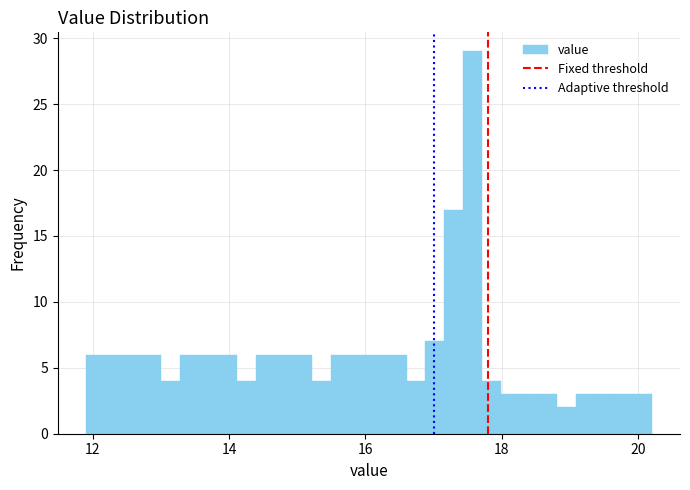

Around what value on the x-axis is the tallest bar? Give the approximate position of its centre, as read against the axis.

17.6